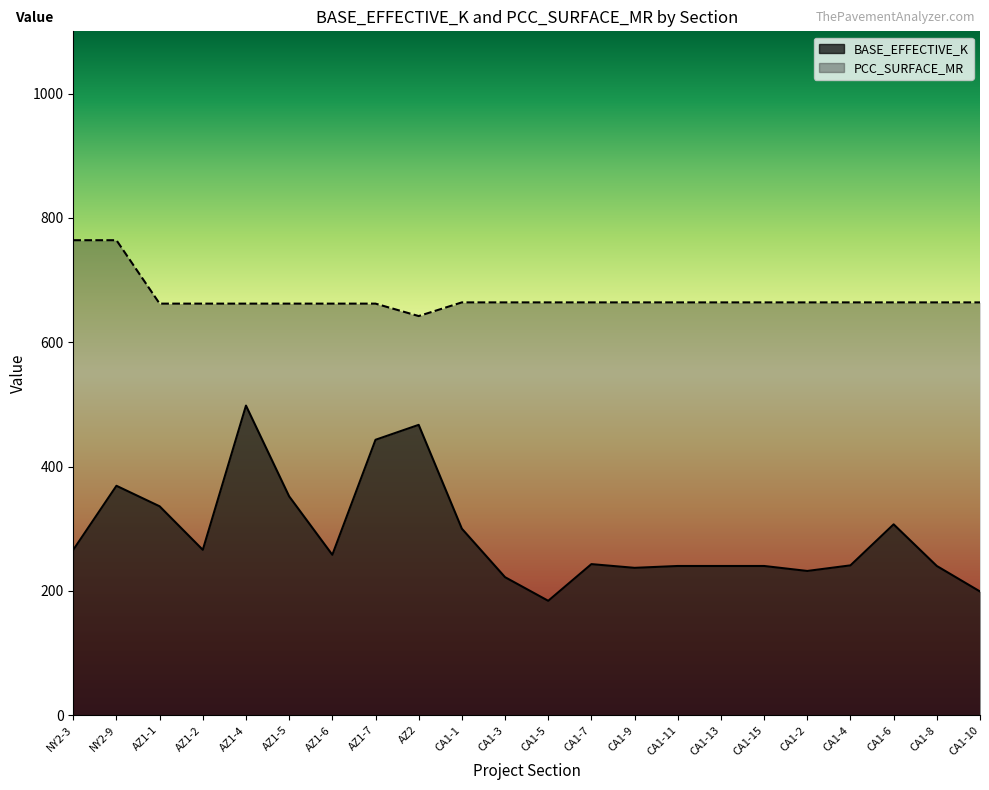

At AZ1-6, list the series in order from largest to smallest.

PCC_SURFACE_MR, BASE_EFFECTIVE_K